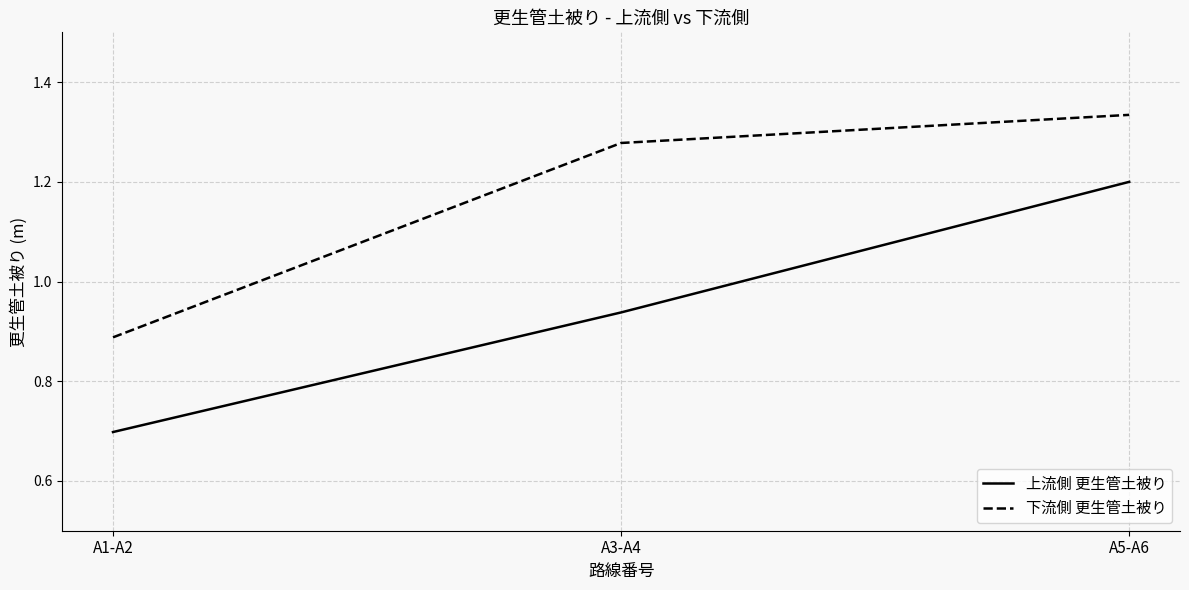

What is the average value of the 下流側 更生管土被り series?

1.2